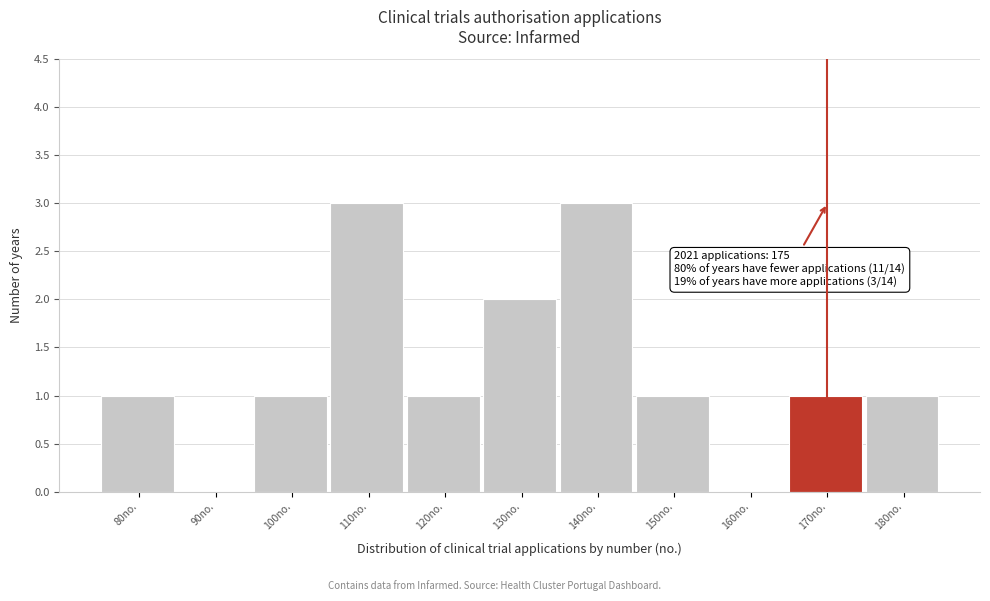

Reading left to right, list all the values displayed in this chart.

80no.=1	90no.=0	100no.=1	110no.=3	120no.=1	130no.=2	140no.=3	150no.=1	160no.=0	170no.=1	180no.=1